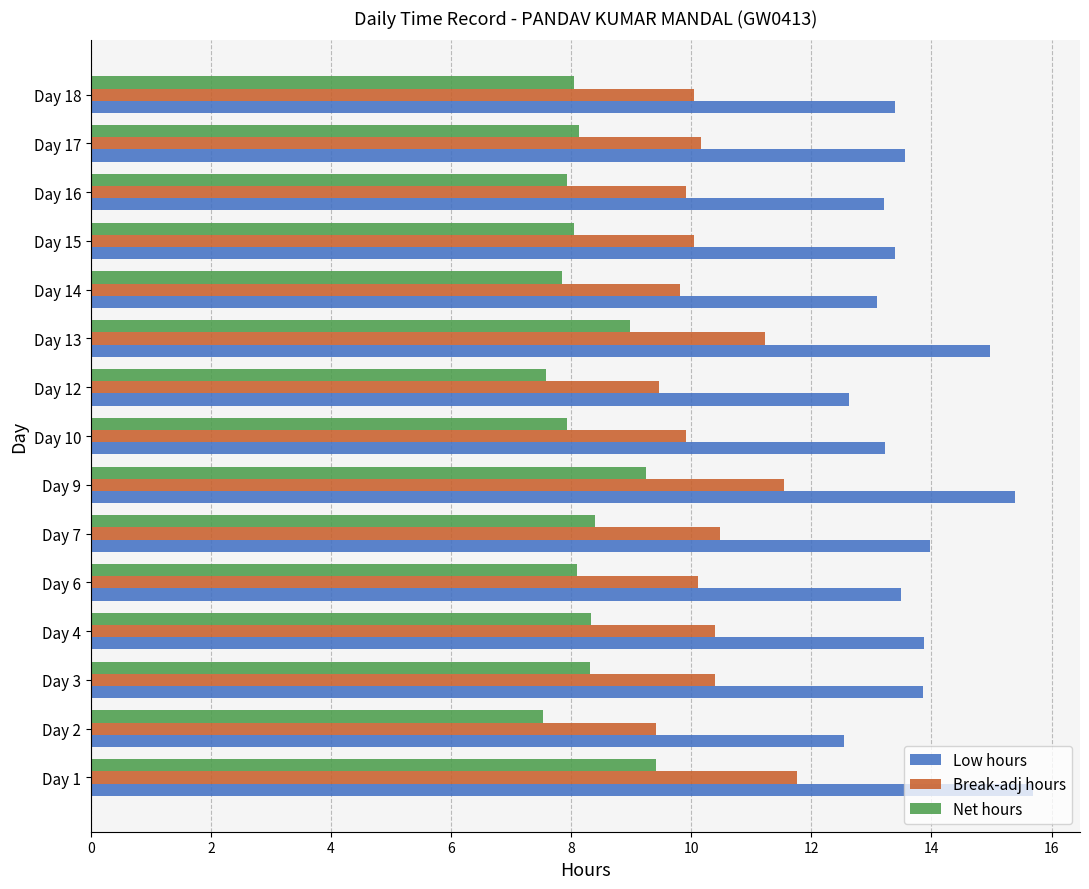

What is the approximate value of Low hours at Day 16?

13.2